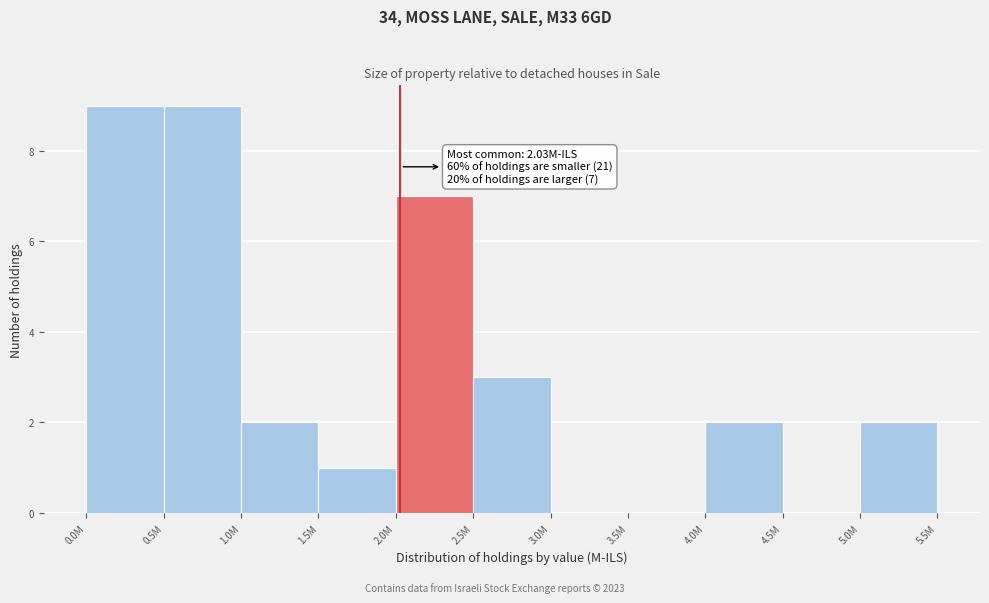

Reading left to right, extract all data points from this chart.

0.0M=9	0.5M=9	1.0M=2	1.5M=1	2.0M=7	2.5M=3	3.0M=0	3.5M=0	4.0M=2	4.5M=0	5.0M=2